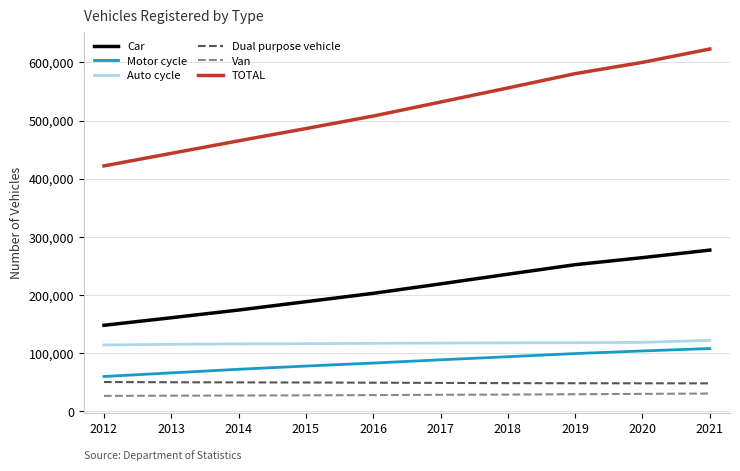

Which series has the largest total across all categories?

TOTAL